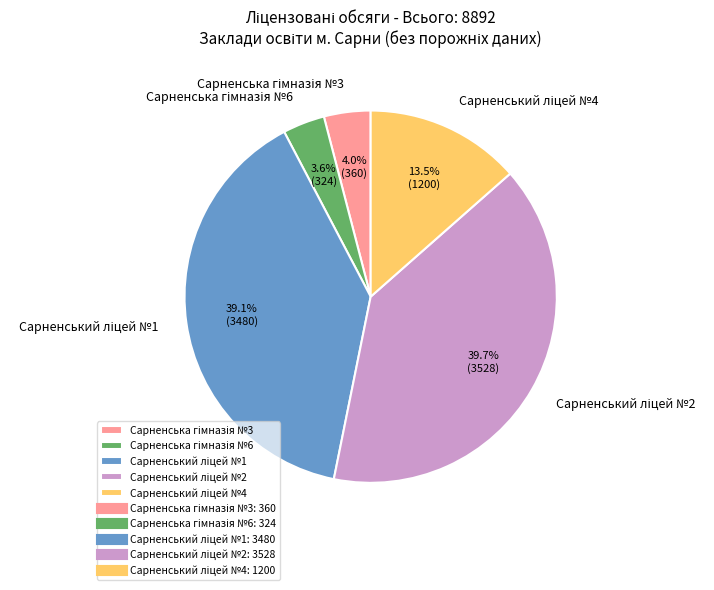

Is there a majority slice in this chart?

No